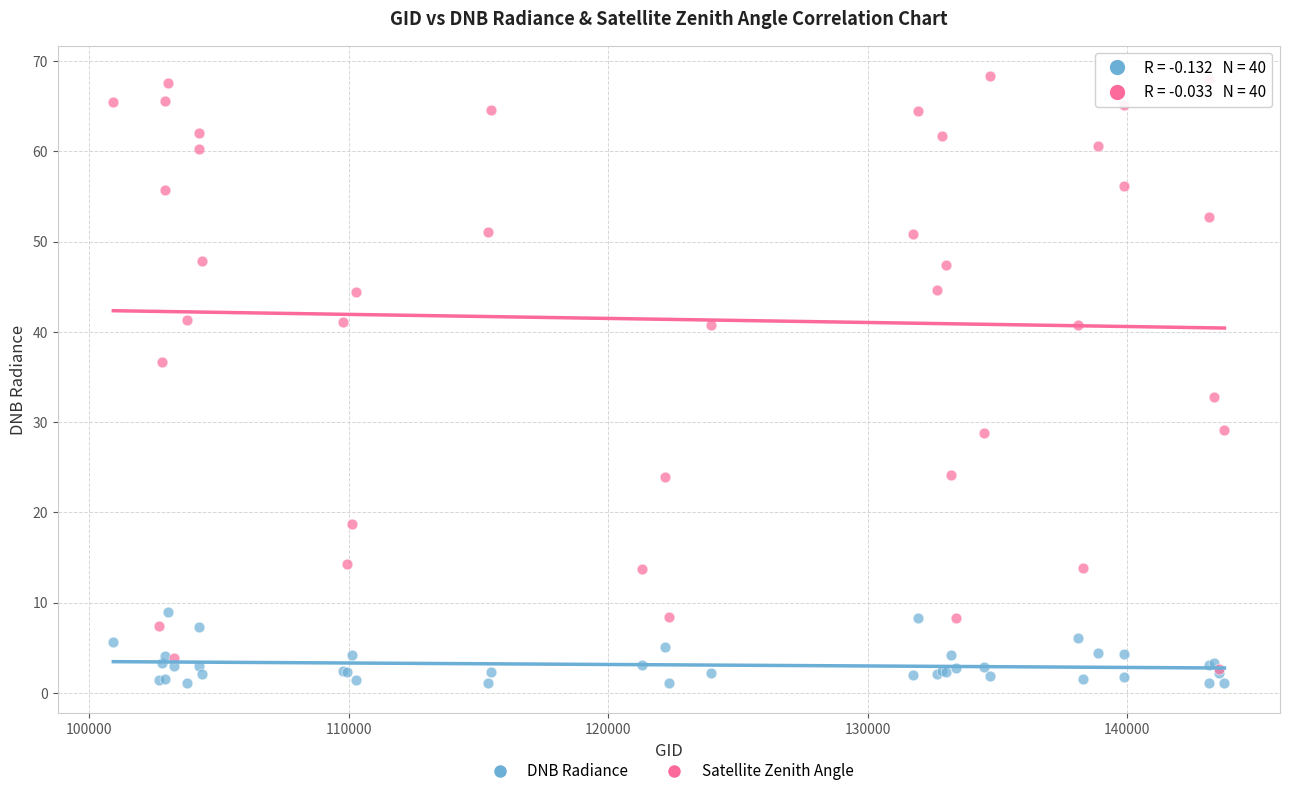

Which series has the largest Y range (max minus min)?

Satellite Zenith Angle